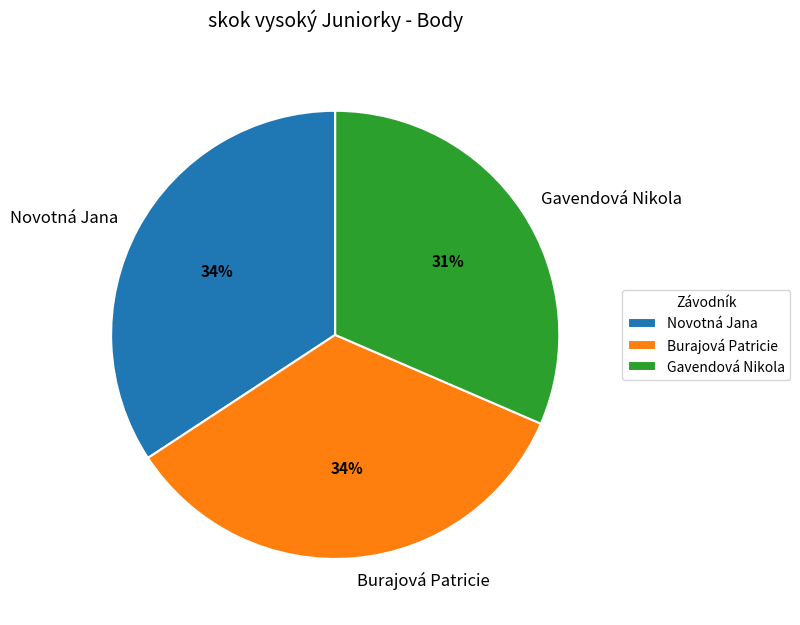

How many segments does this pie chart have?

3